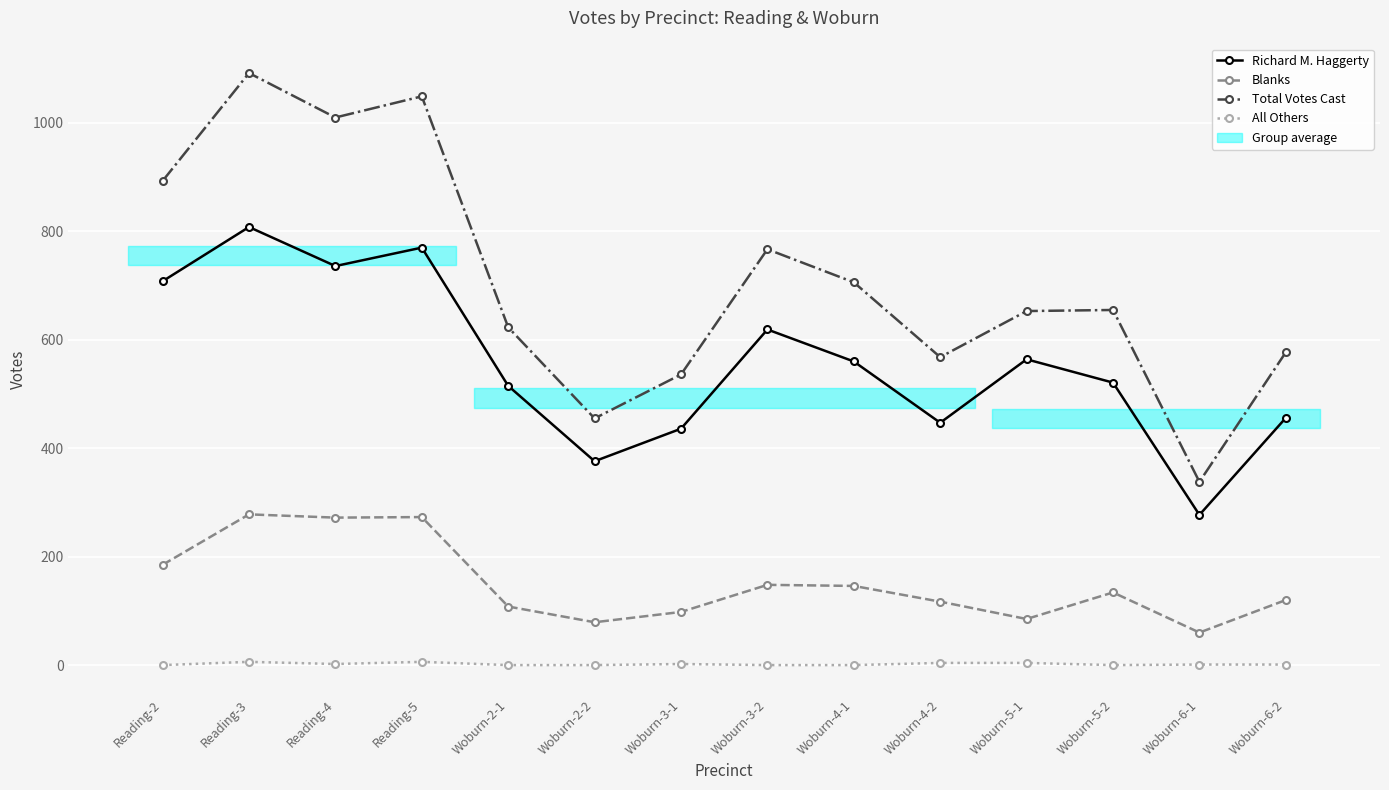

Reading left to right, transcribe all the data shown in this chart.

Richard M. Haggerty: Reading-2=708	Reading-3=808	Reading-4=736	Reading-5=770	Woburn-2-1=515	Woburn-2-2=376	Woburn-3-1=436	Woburn-3-2=619	Woburn-4-1=560	Woburn-4-2=447	Woburn-5-1=564	Woburn-5-2=521	Woburn-6-1=277	Woburn-6-2=456
Blanks: Reading-2=185	Reading-3=278	Reading-4=272	Reading-5=273	Woburn-2-1=108	Woburn-2-2=79	Woburn-3-1=98	Woburn-3-2=148	Woburn-4-1=146	Woburn-4-2=117	Woburn-5-1=85	Woburn-5-2=134	Woburn-6-1=60	Woburn-6-2=120
Total Votes Cast: Reading-2=893	Reading-3=1092	Reading-4=1010	Reading-5=1049	Woburn-2-1=623	Woburn-2-2=455	Woburn-3-1=536	Woburn-3-2=767	Woburn-4-1=706	Woburn-4-2=568	Woburn-5-1=653	Woburn-5-2=655	Woburn-6-1=338	Woburn-6-2=577
All Others: Reading-2=0	Reading-3=6	Reading-4=2	Reading-5=6	Woburn-2-1=0	Woburn-2-2=0	Woburn-3-1=2	Woburn-3-2=0	Woburn-4-1=0	Woburn-4-2=4	Woburn-5-1=4	Woburn-5-2=0	Woburn-6-1=1	Woburn-6-2=1